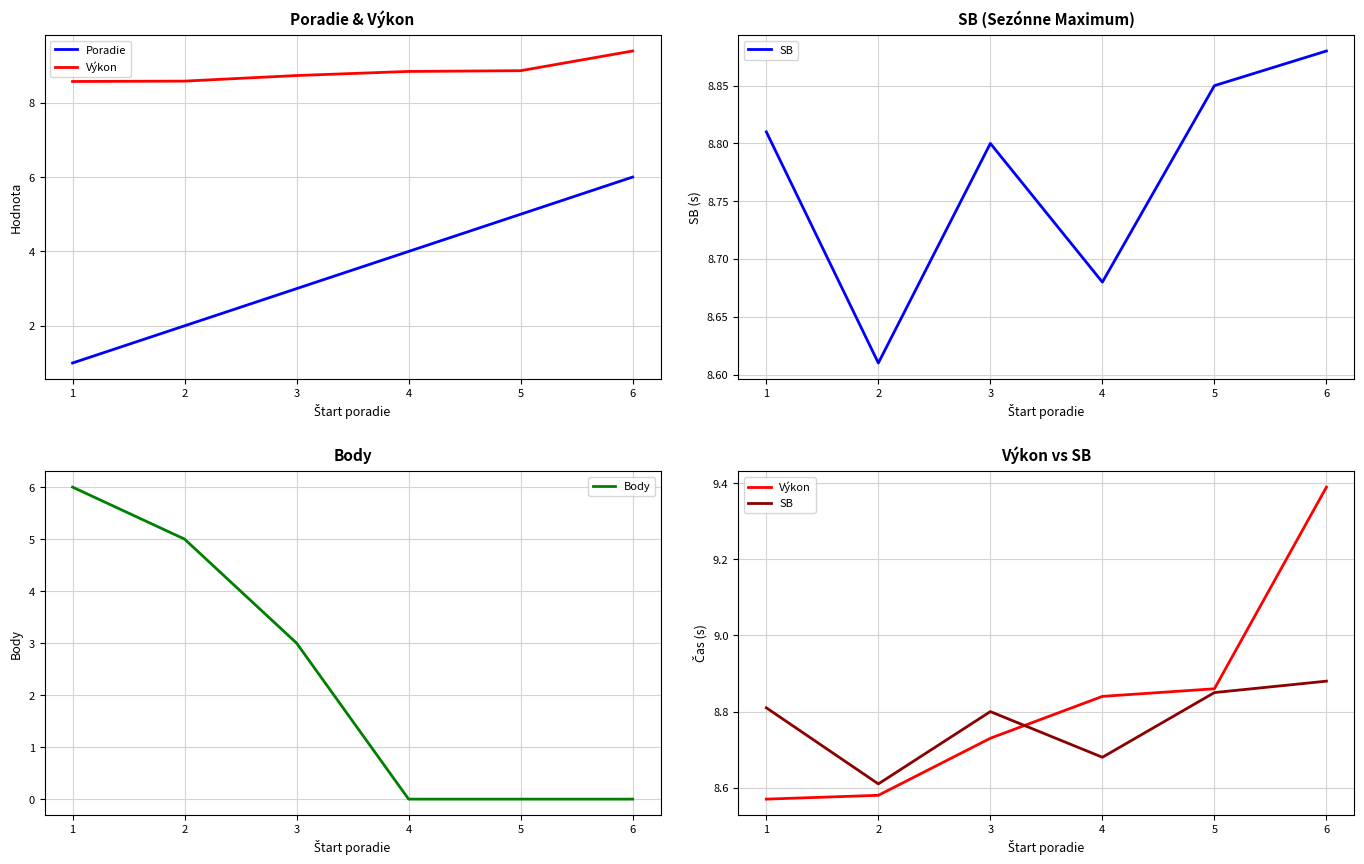

What is the difference between the highest and lowest values at 6?

9.4